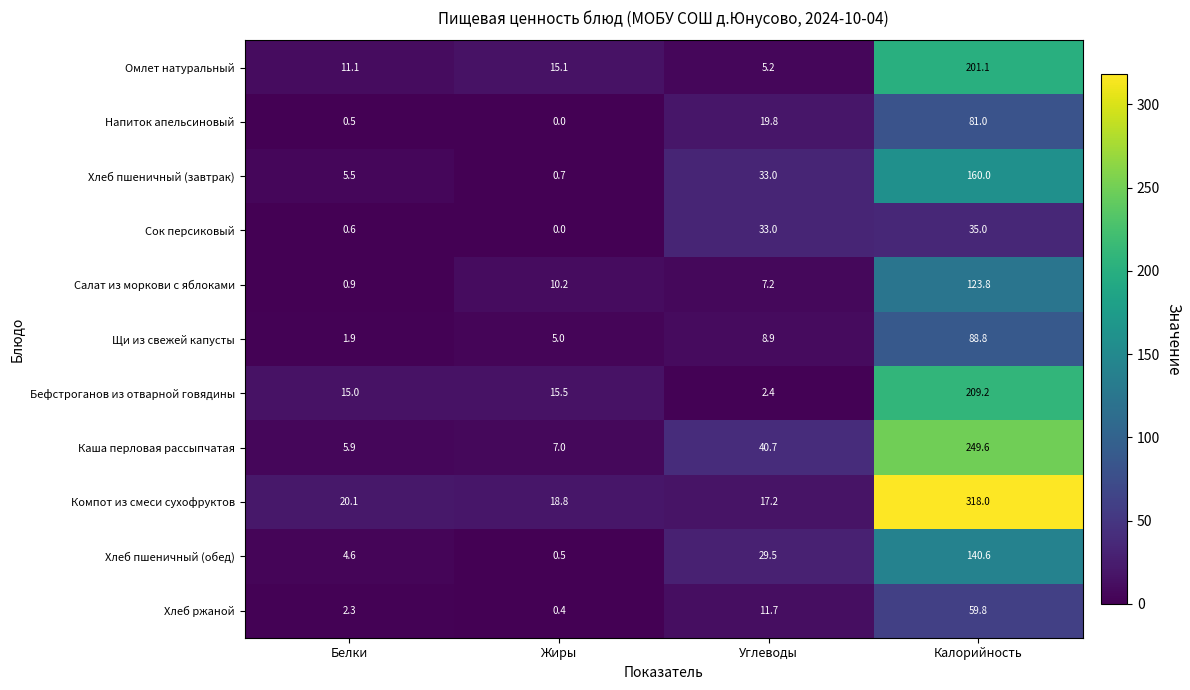

What is the maximum value shown in the chart?

318.0